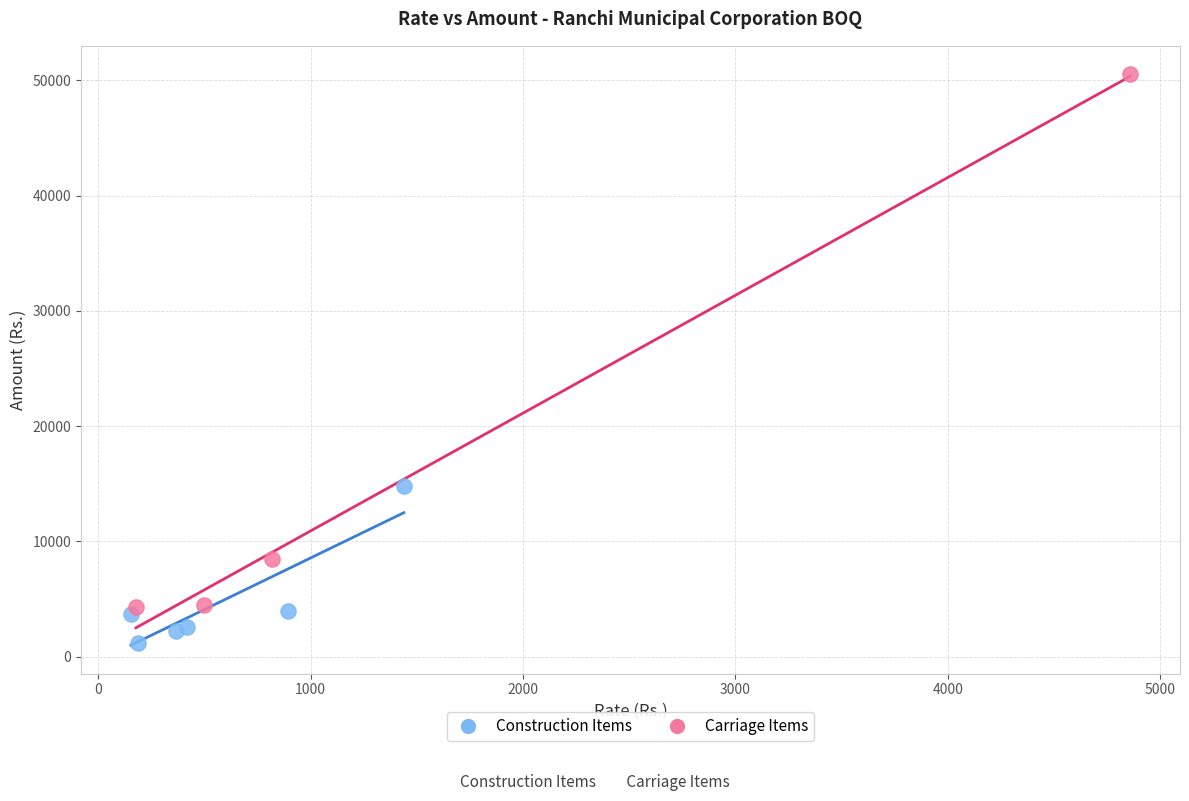

Which series contains the lowest Y value?

Construction Items